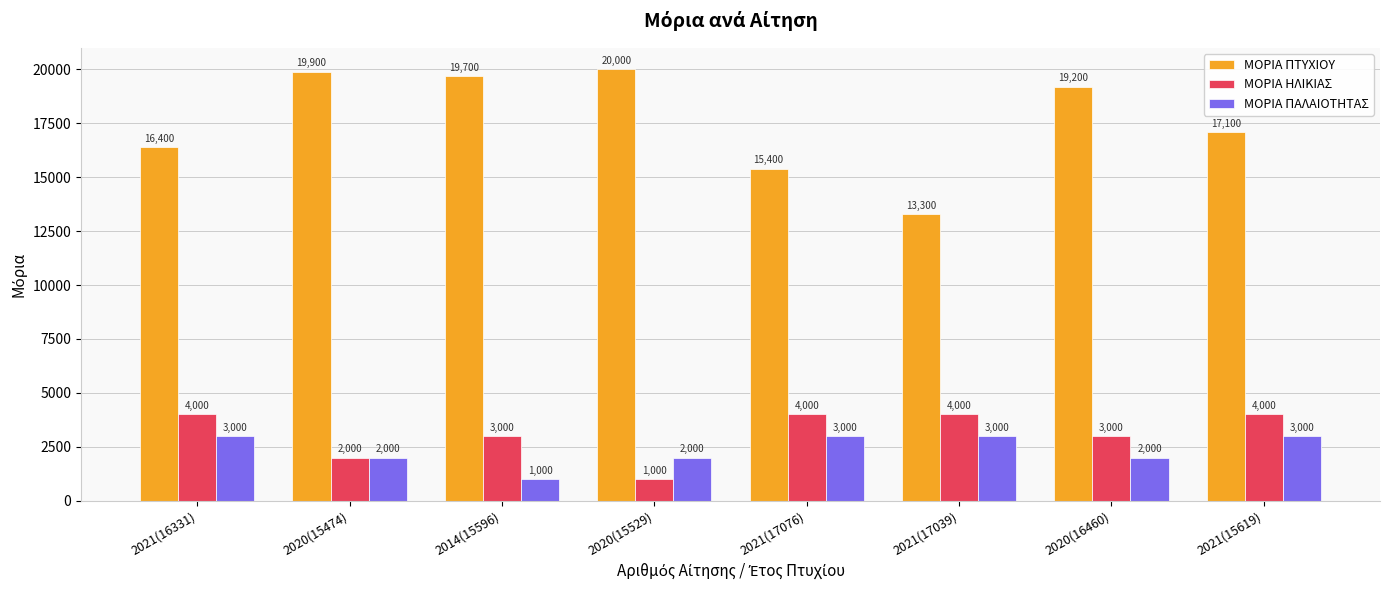

What is the minimum value shown in the chart?

1000